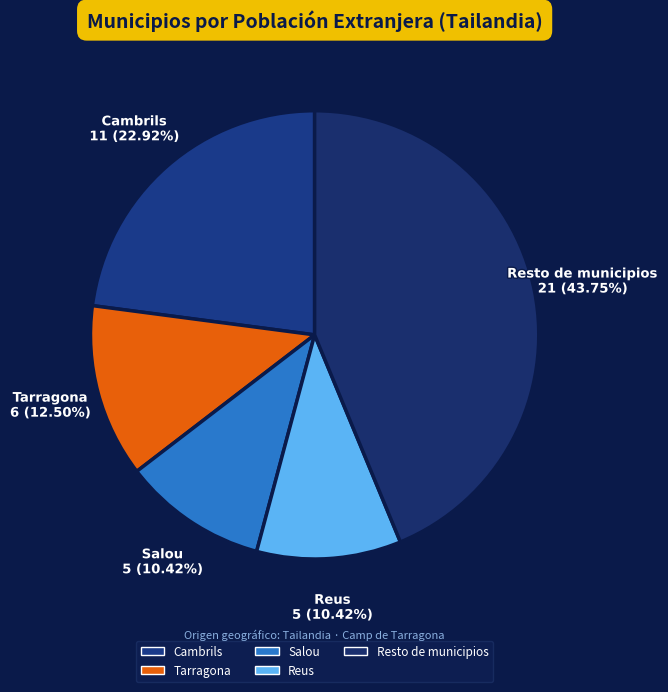

What percentage is the Cambrils slice, to the nearest percent?

23%